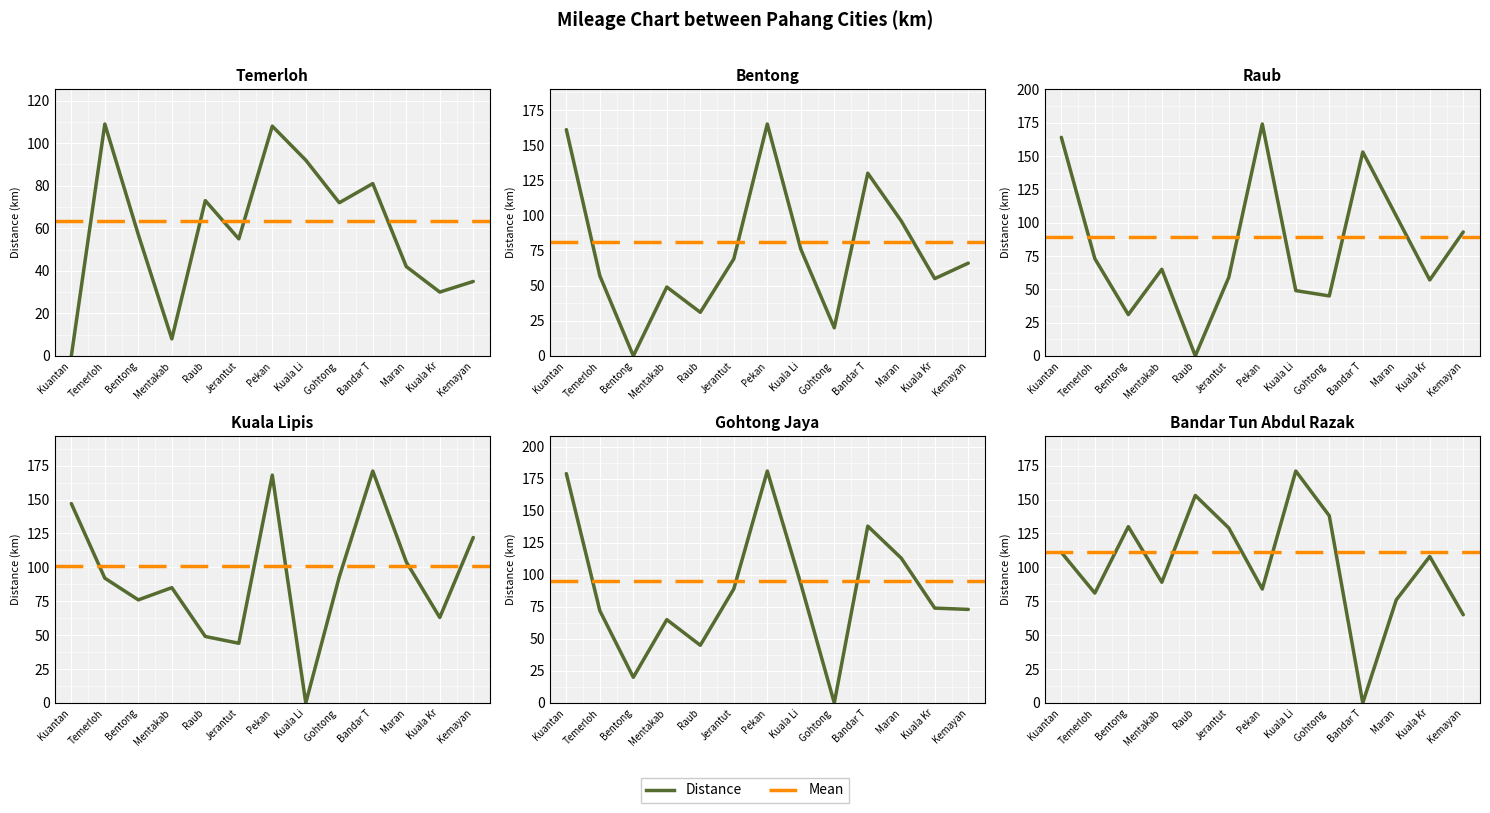

Is it true that Bandar Tun Abdul Razak equals 130 at Bentong?

True